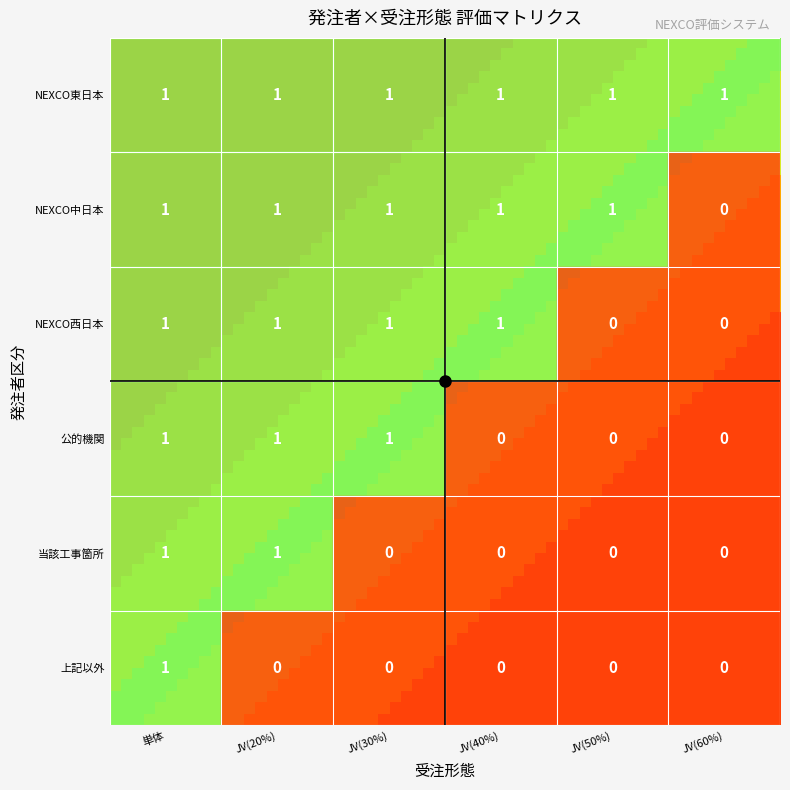

Is the value of 当該工事箇所 at JV(60%) greater than the value of NEXCO中日本 at JV(40%)?

No